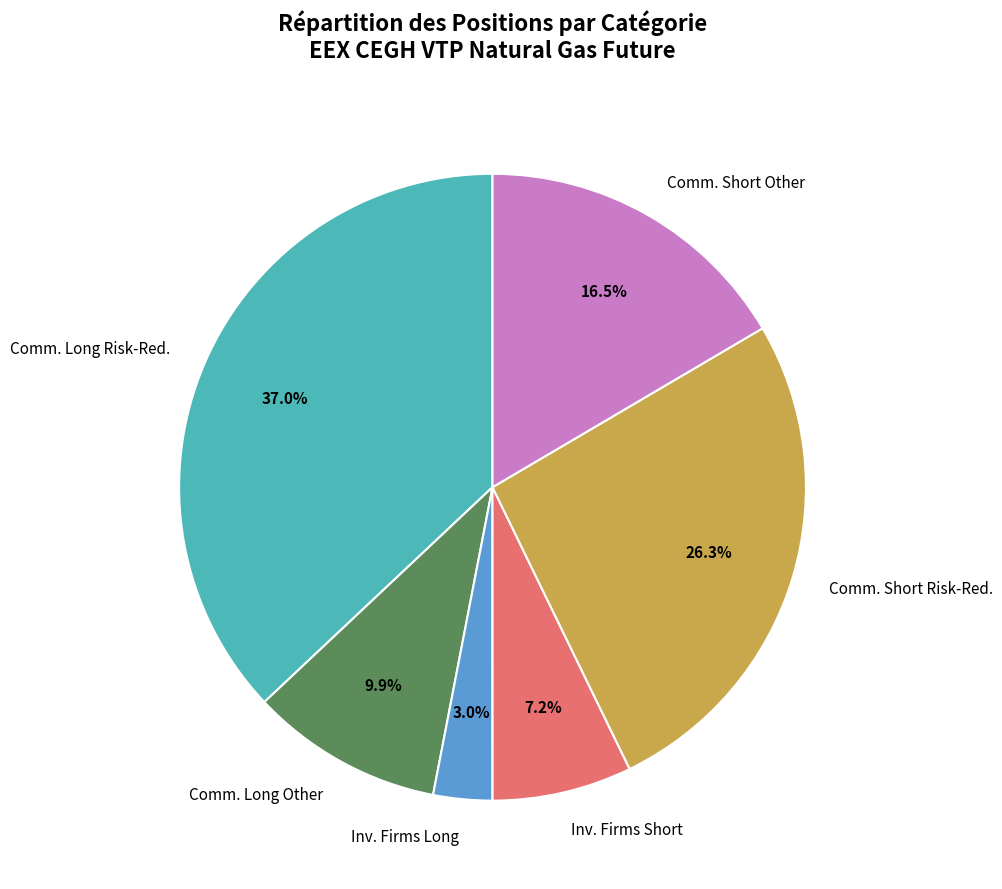

Rank the categories by value from lowest to highest.

Inv. Firms Long, Inv. Firms Short, Comm. Long Other, Comm. Short Other, Comm. Short Risk-Red., Comm. Long Risk-Red.